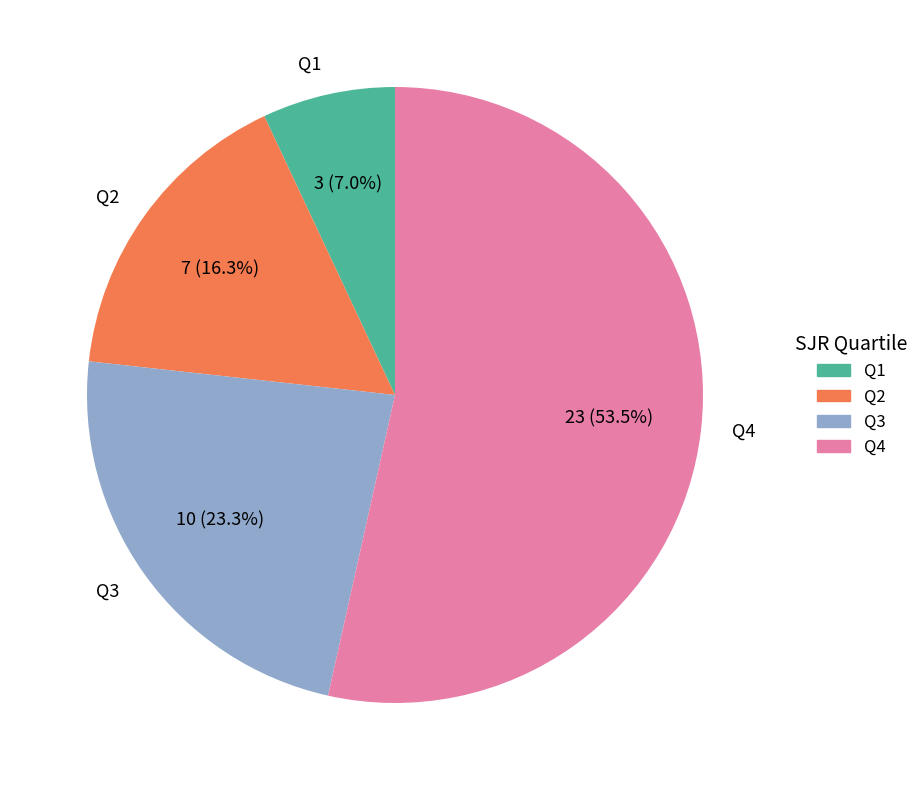

What is the largest slice in the pie chart?

Q4